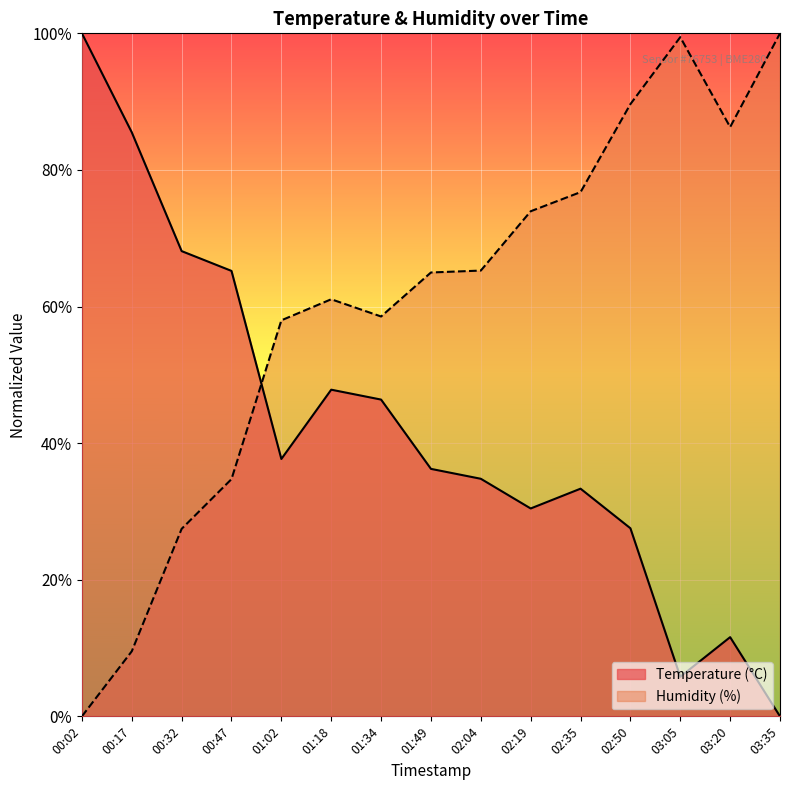

Reading left to right, list all the values displayed in this chart.

Temperature (°C): 00:02=1.0	00:17=0.9	00:32=0.7	00:47=0.7	01:02=0.4	01:18=0.5	01:34=0.5	01:49=0.4	02:04=0.3	02:19=0.3	02:35=0.3	02:50=0.3	03:05=0.1	03:20=0.1	03:35=0.0
Humidity (%): 00:02=0.0	00:17=0.1	00:32=0.3	00:47=0.3	01:02=0.6	01:18=0.6	01:34=0.6	01:49=0.6	02:04=0.7	02:19=0.7	02:35=0.8	02:50=0.9	03:05=1.0	03:20=0.9	03:35=1.0